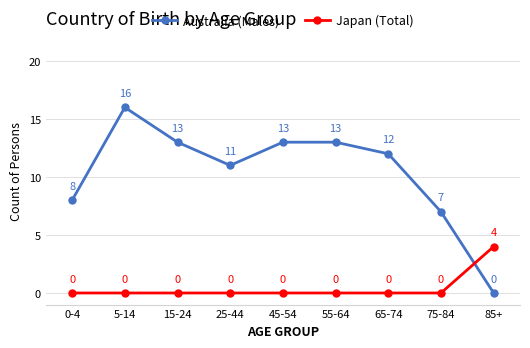

What is the highest value of the Australia (Males) series?

16